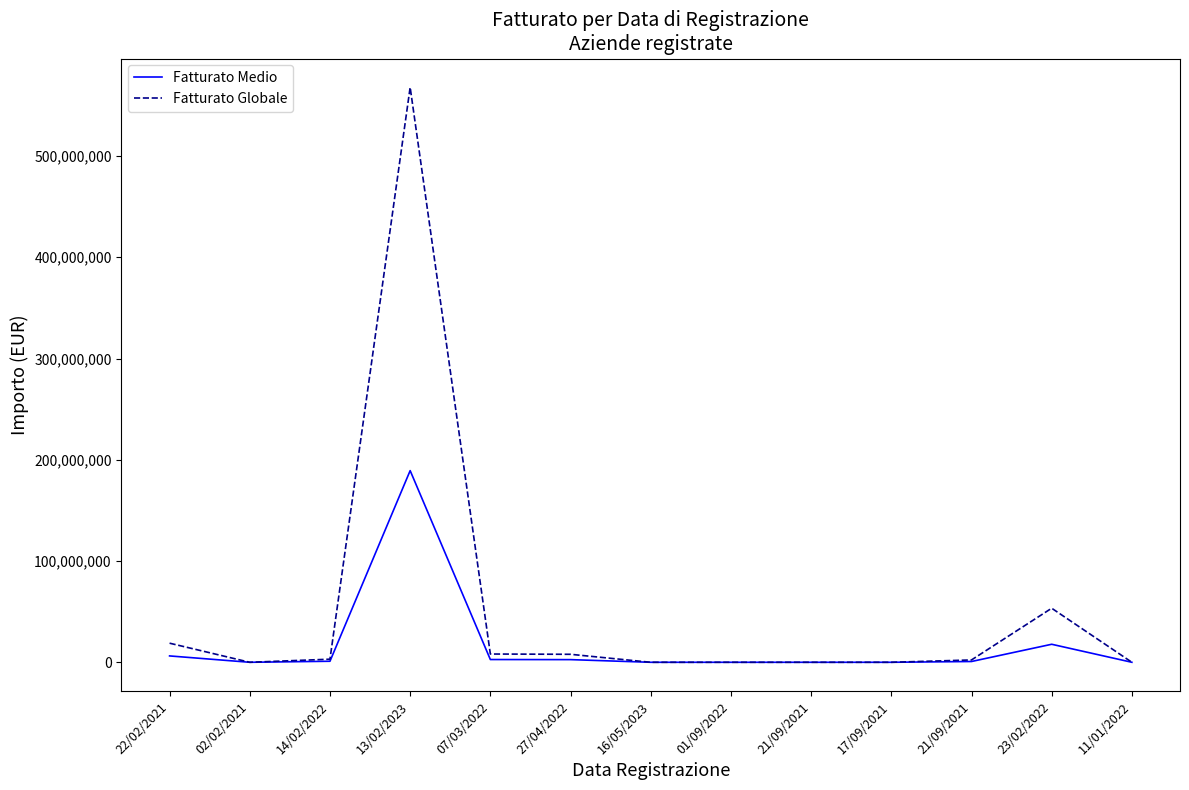

What is the sum of all Fatturato Globale values?

661527703.8